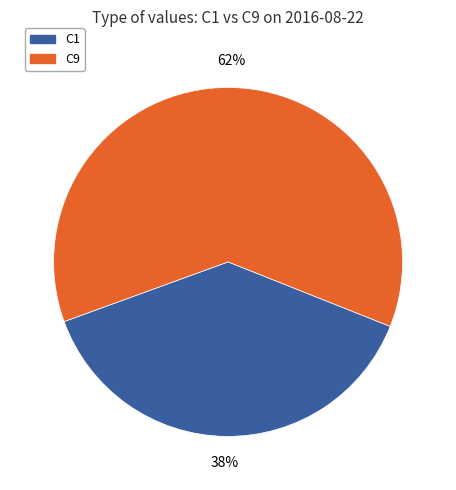

True or false: C1 accounts for 24% of the total.

False